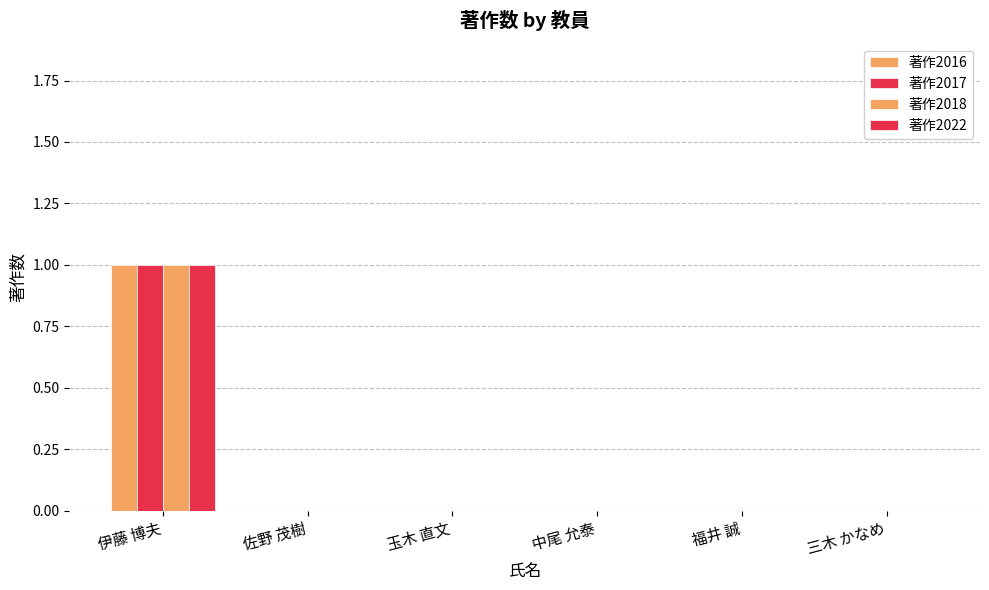

Rank the categories by 著作2017 value from lowest to highest.

佐野 茂樹, 玉木 直文, 中尾 允泰, 福井 誠, 三木 かなめ, 伊藤 博夫